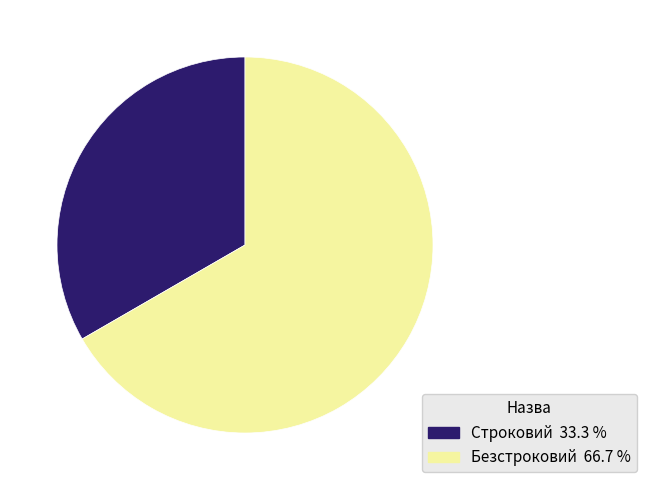

Combined, do Безстроковий and Строковий account for over 50%?

Yes